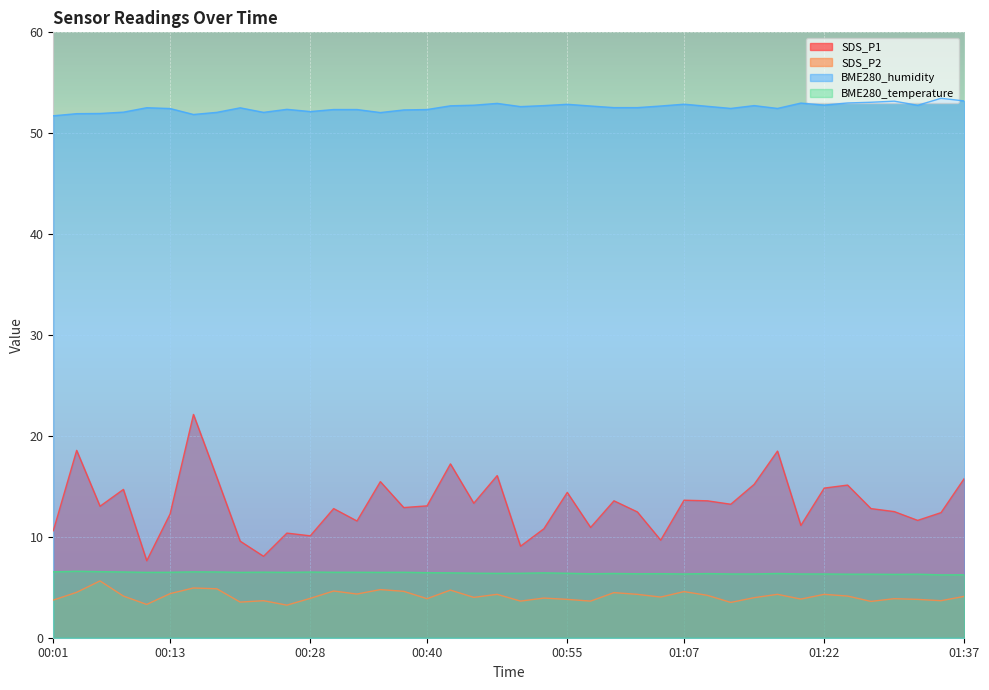

What is the value of the SDS_P2 point at the 9th from the left?

3.5